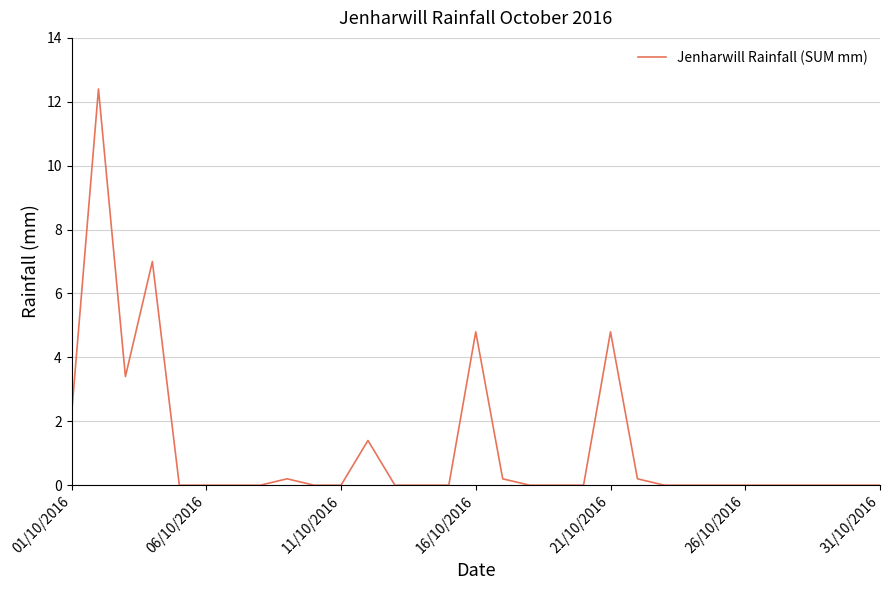

What is the difference between the second highest and minimum values?

7.0